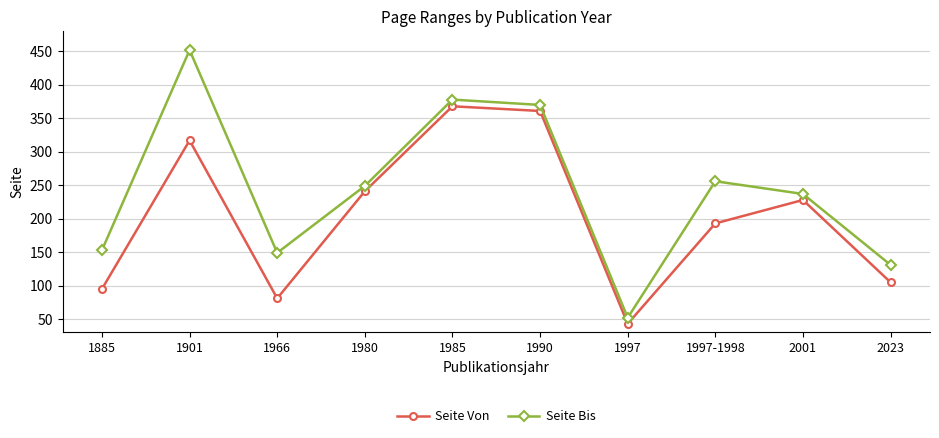

What value does the Seite Bis series have at 1997?

52